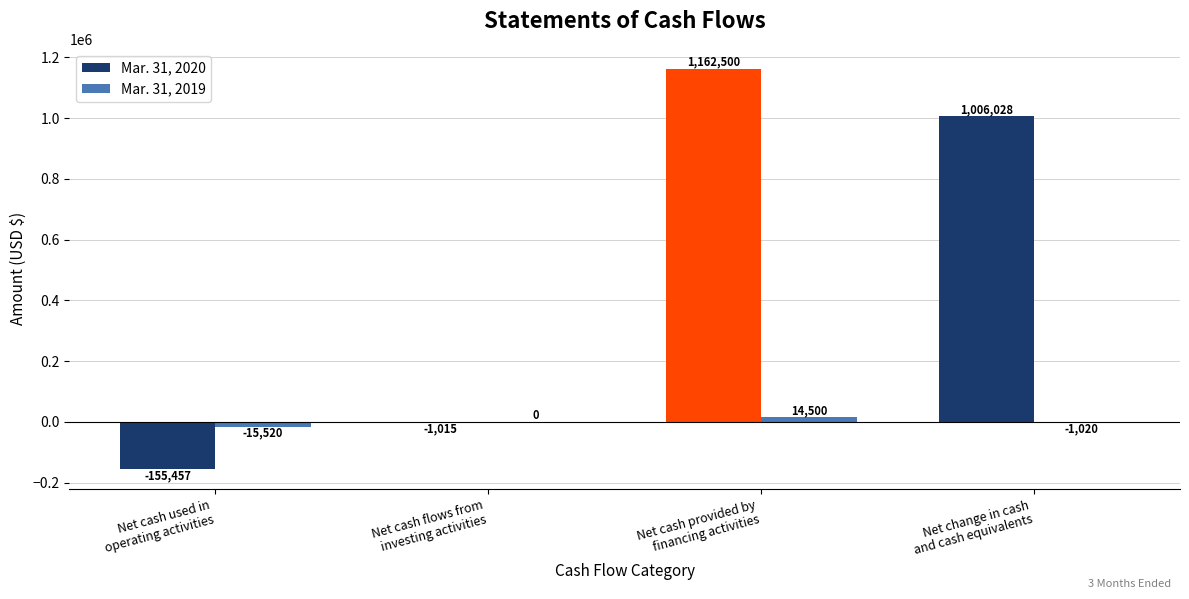

True or false: Mar. 31, 2020 has a value of 1162500 at Net cash provided by
financing activities.

True